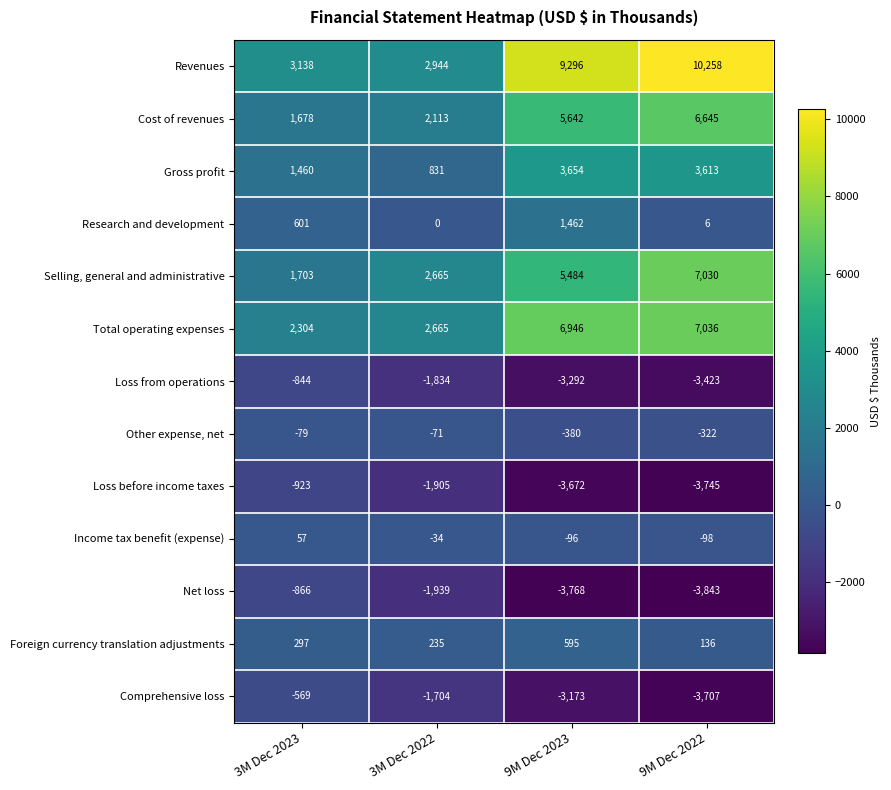

Which series has the largest range (max minus min)?

Revenues